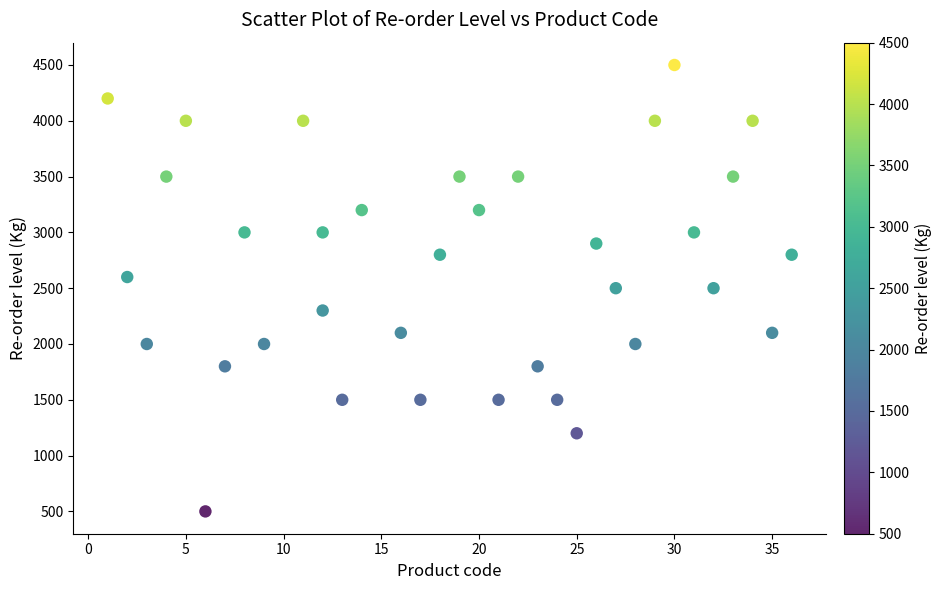

What is the range of Y values (max minus min)?

4000